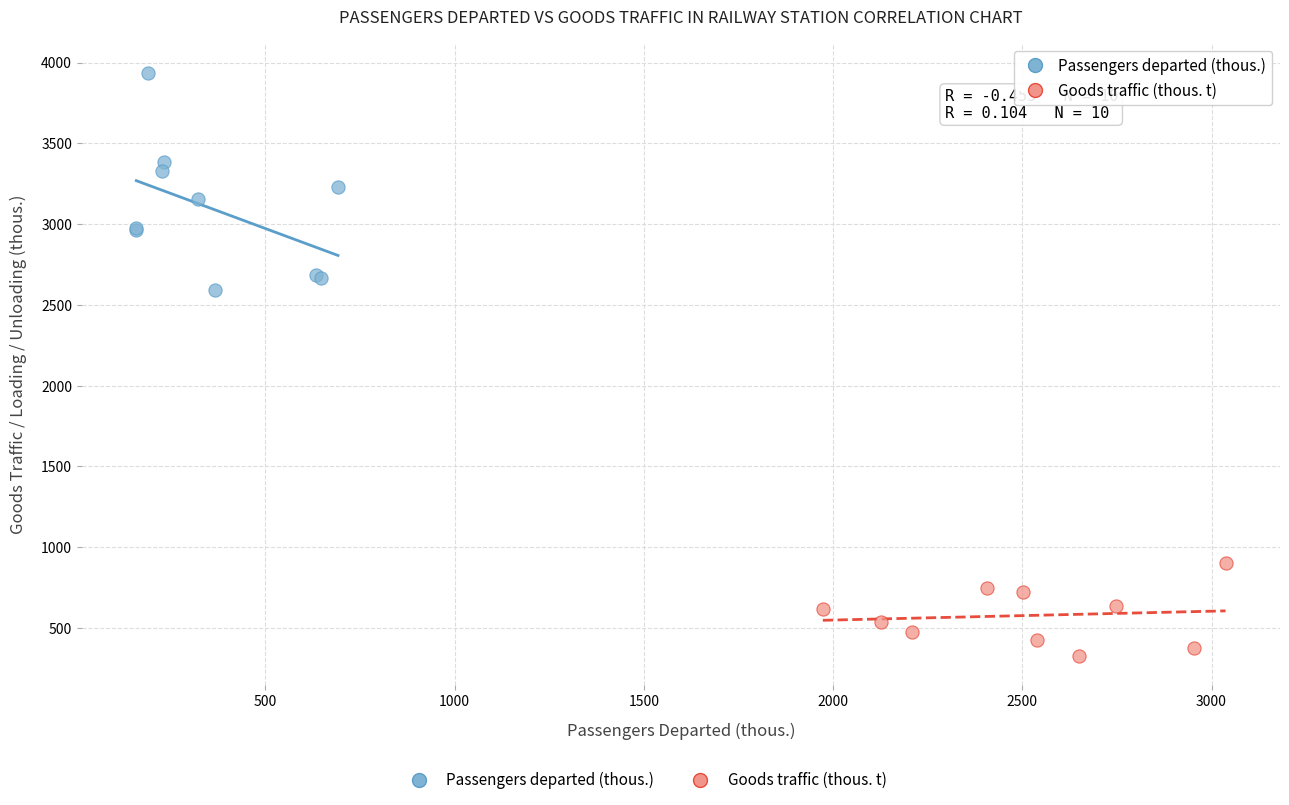

Which series has the widest spread of Y values?

Passengers departed (thous.)